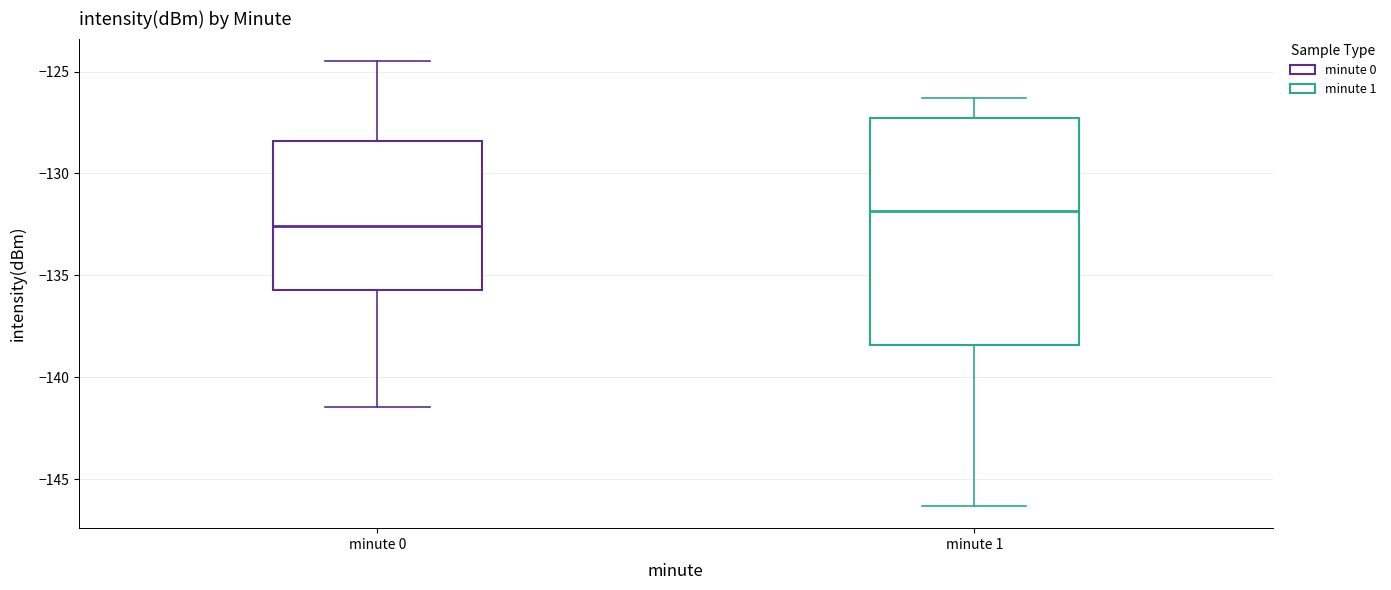

Comparing the boxes themselves (not the whiskers), which one is the tallest?

minute 1